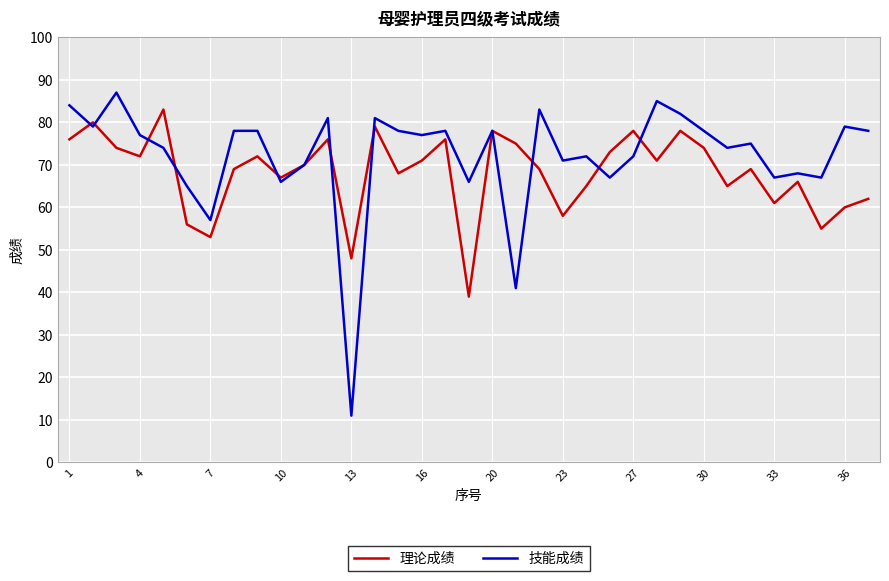

Which series has the widest spread of values?

技能成绩